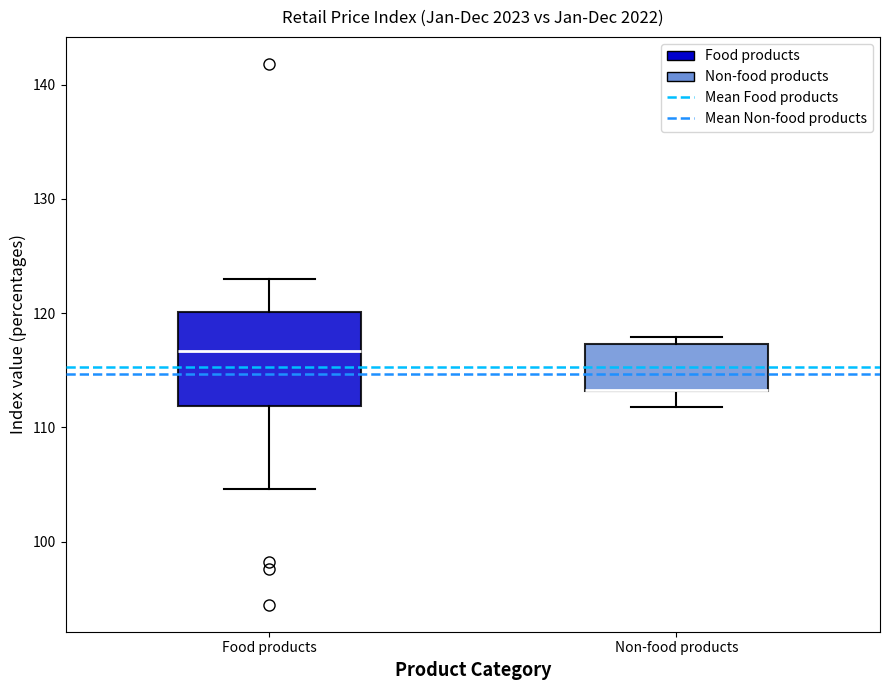

Where does the lower whisker of the box for Non-food products end on the y-axis? The values are not printed on the chart, so give them approximately, as read against the axis.

112